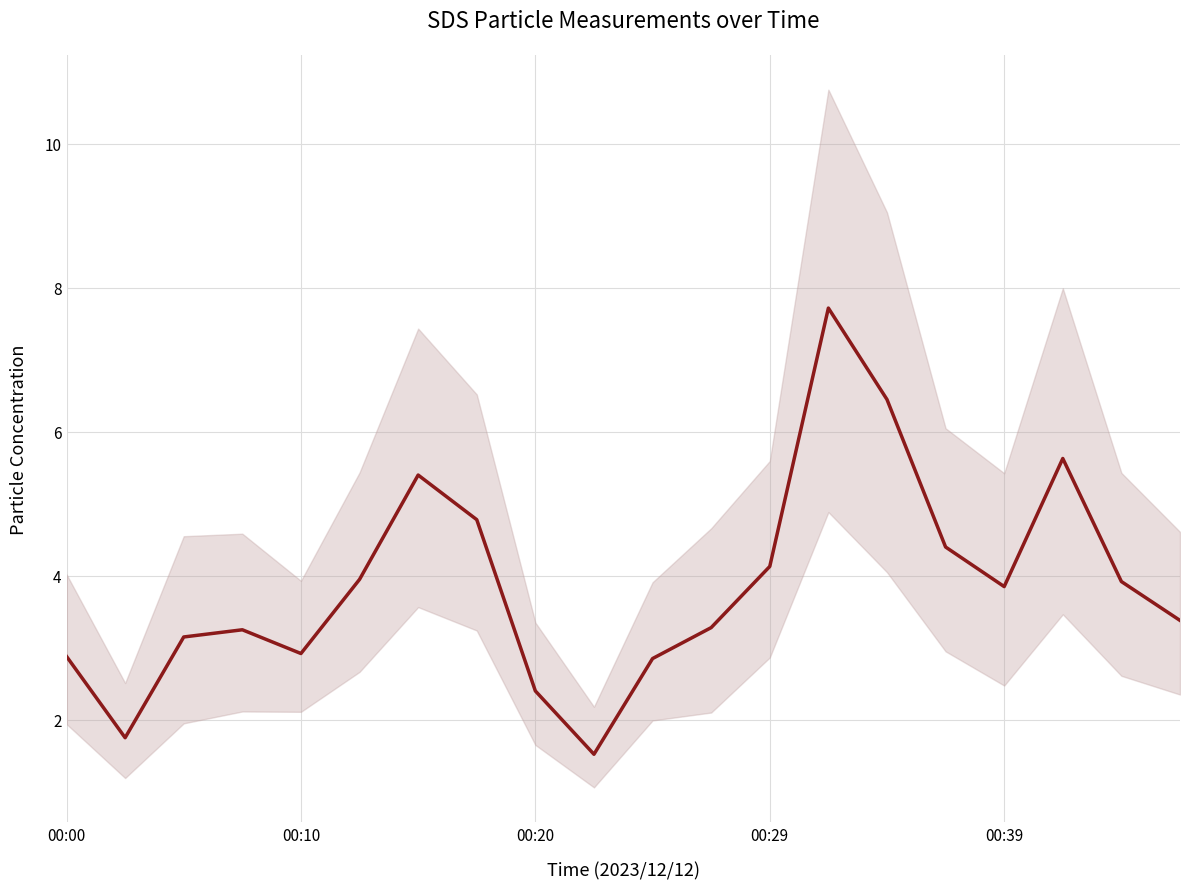

What is the ratio of the value at 15 to the value at 12?

1.1